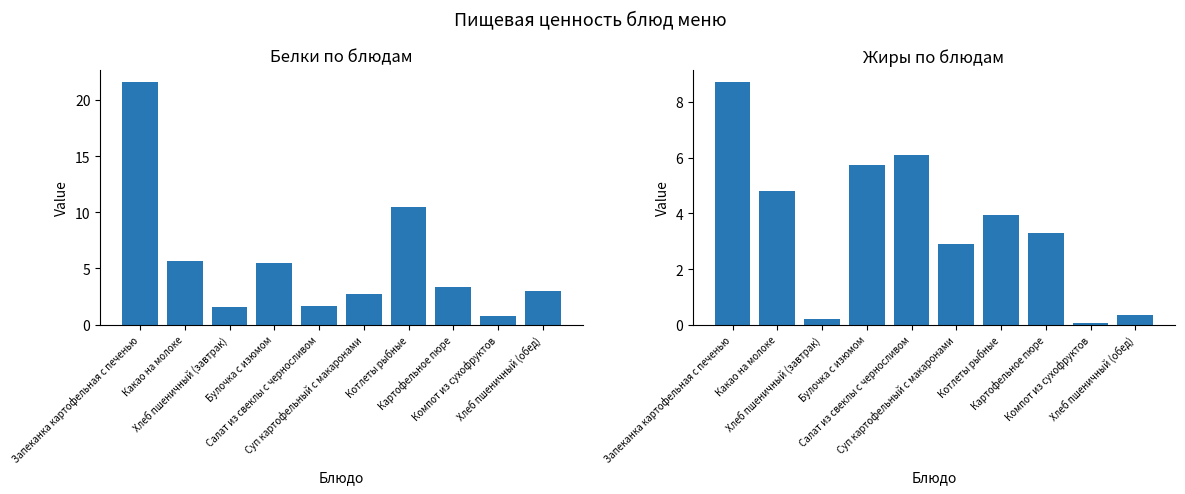

How many values in the Жиры series are below 3?

4